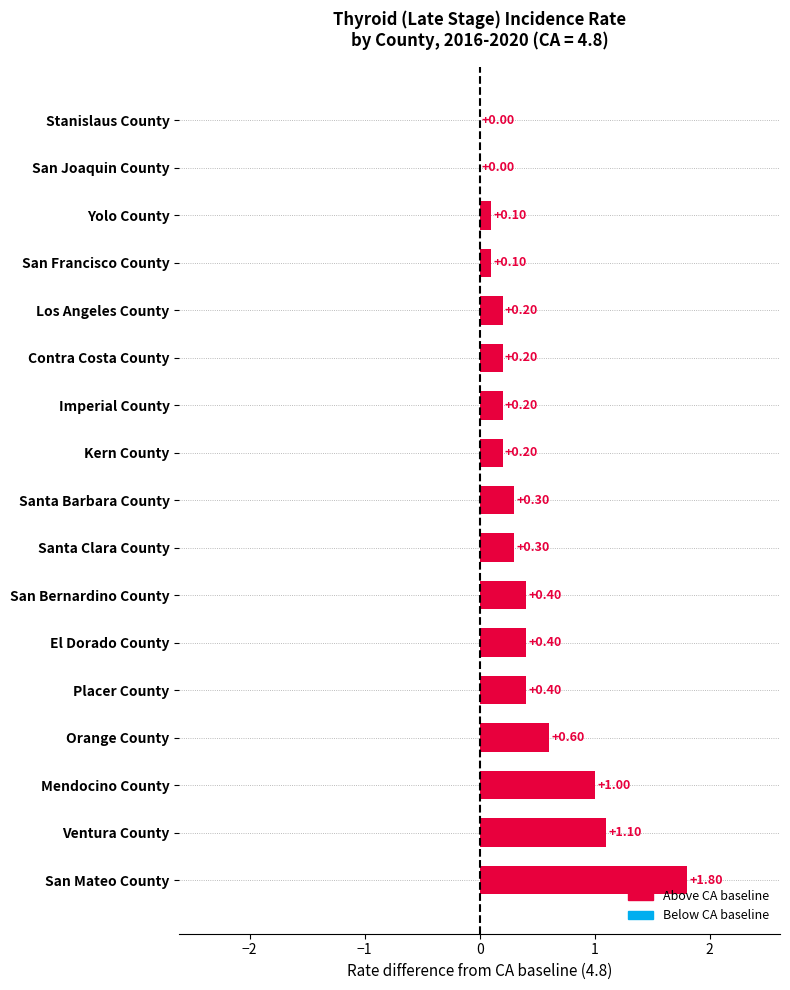

What is the average value?

0.4